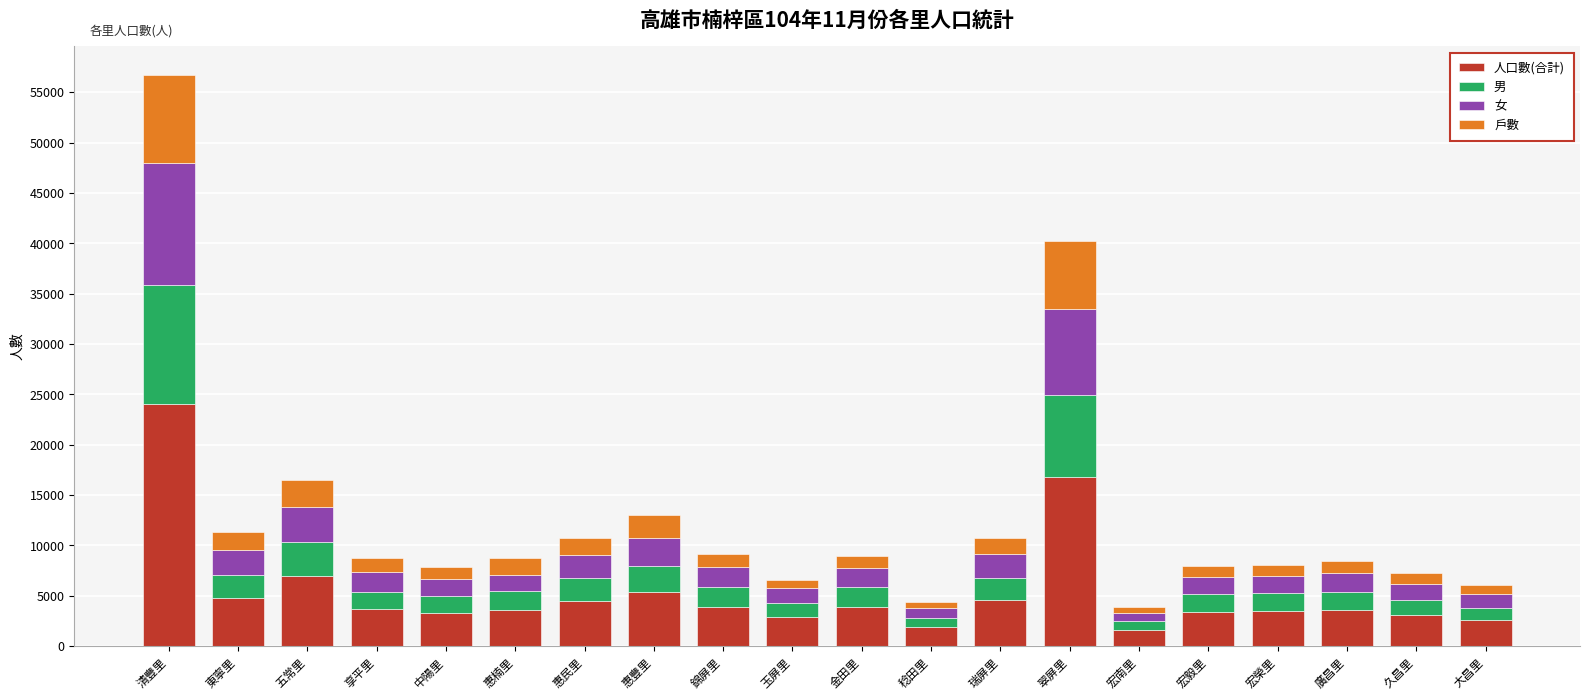

Is it true that 人口數(合計) equals 4572 at 瑞屏里?

True